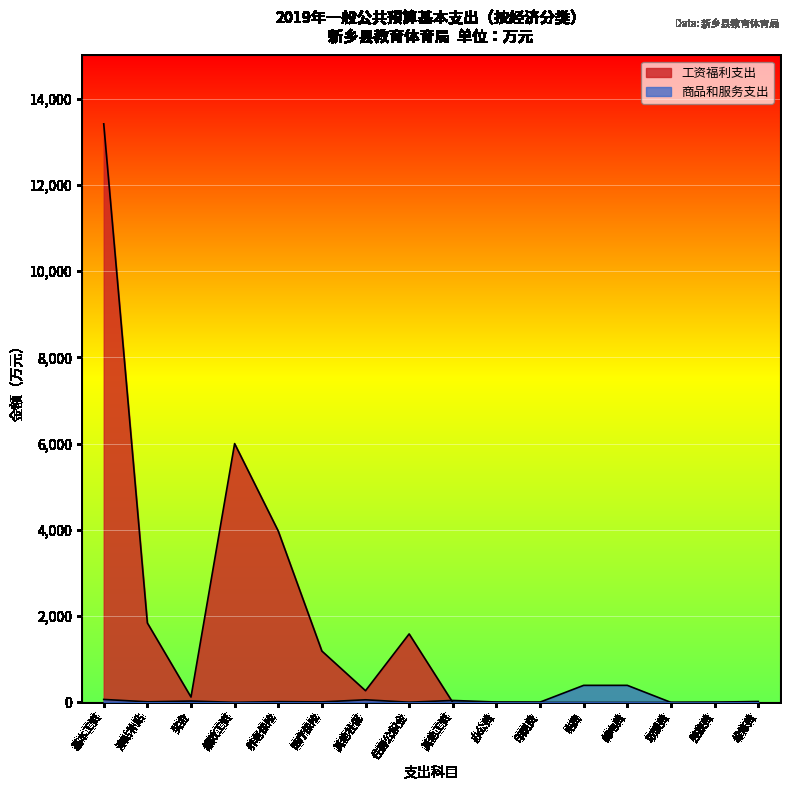

Reading left to right, transcribe all the data shown in this chart.

基本工资=70.6	津贴补贴=16.0	奖金=33.6	绩效工资=3.4	养老保险=20.0	医疗保险=13.1	其他社保=62.3	住房公积金=6.2	其他工资=47.0	办公费=11.0	印刷费=8.6	电费=397.5	邮电费=397.5	取暖费=2.4	差旅费=7.5	维修费=23.1